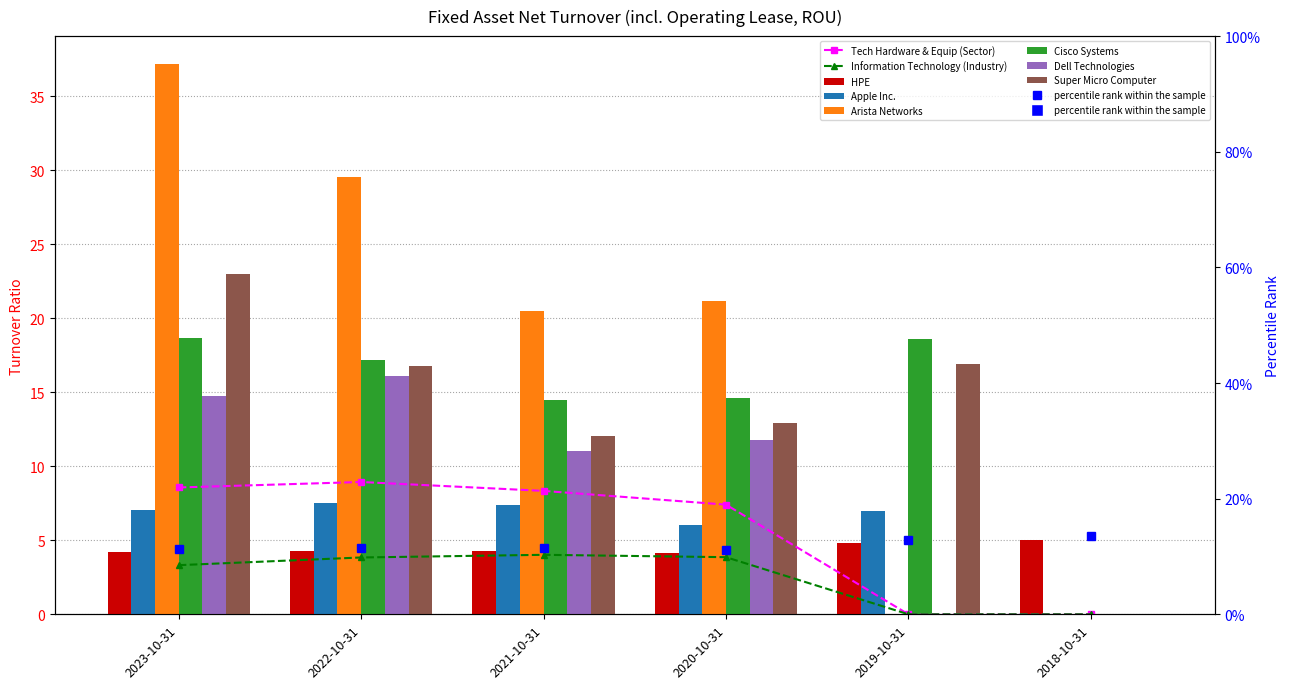

Which has a higher value, 2020-10-31 or 2022-10-31?

2022-10-31